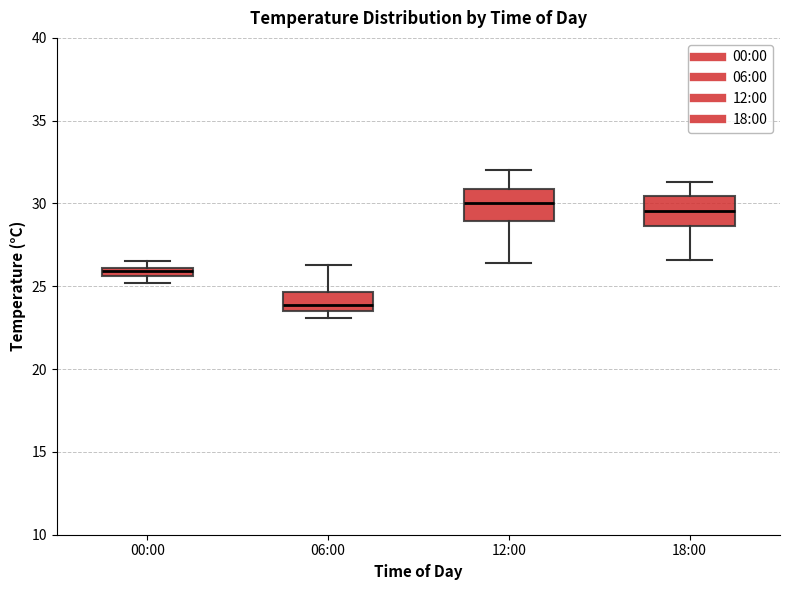

Which box's median line is the lowest?

06:00